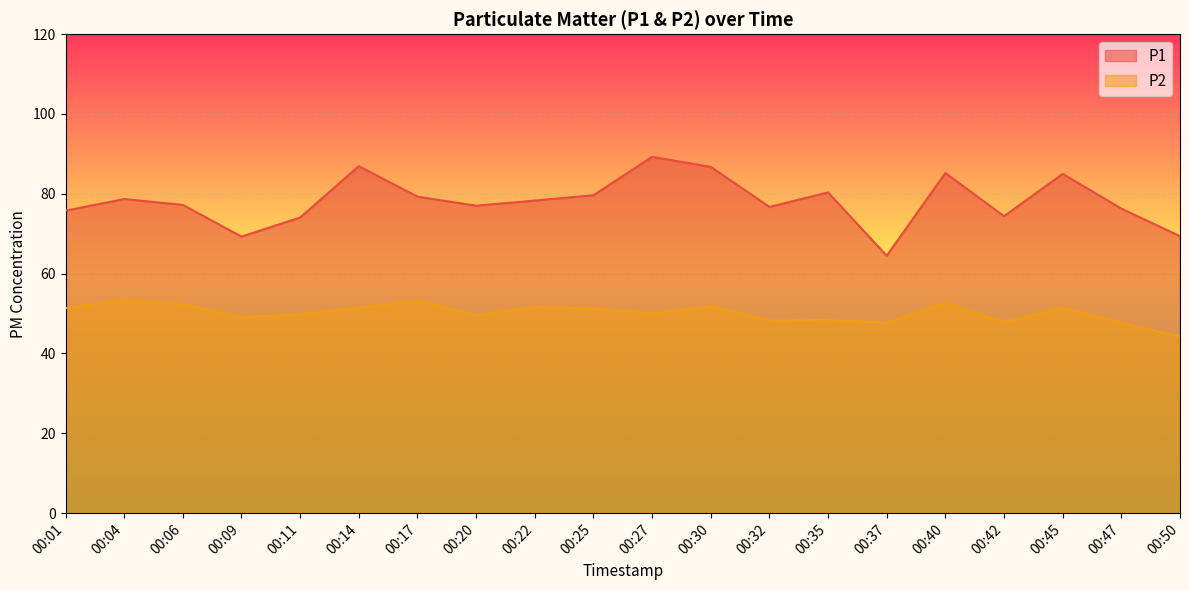

Where is the first local minimum for P1?

00:09